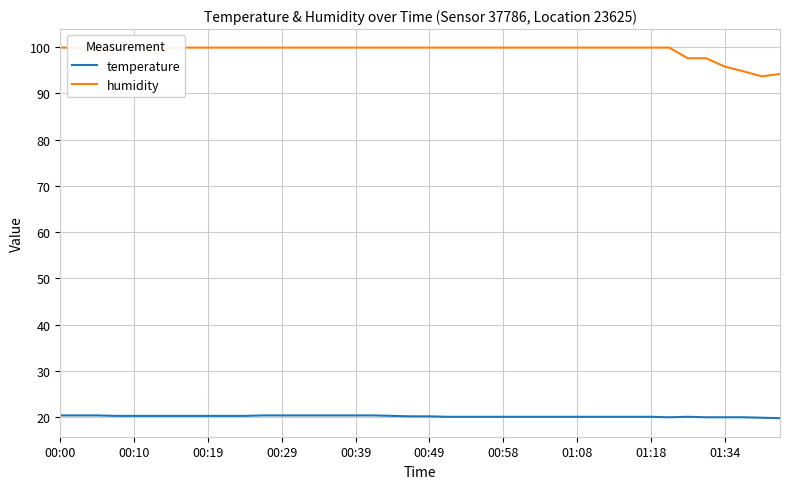

Which series has the largest total across all categories?

humidity